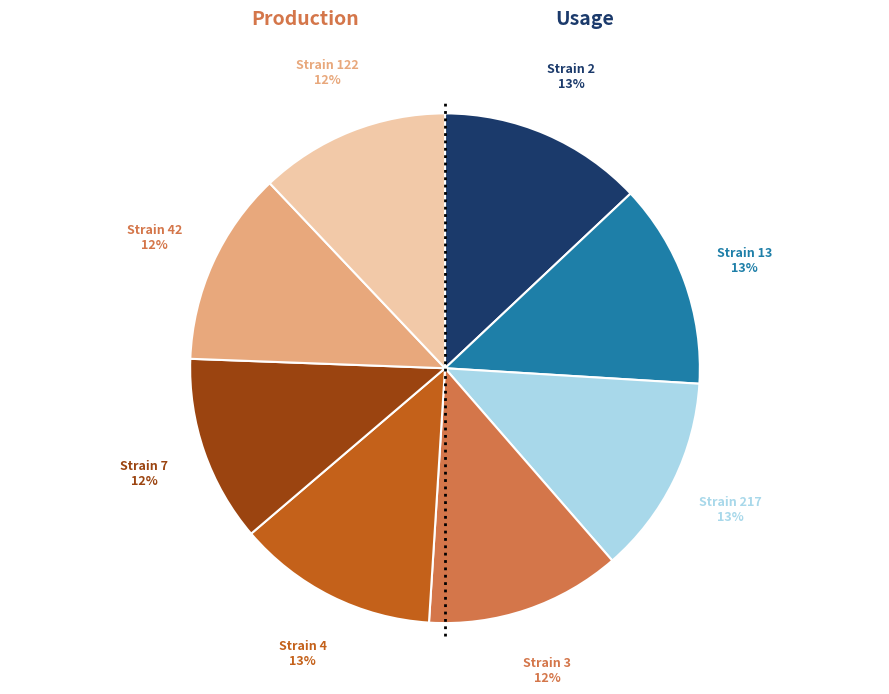

What percentage is the Strain 7 slice, to the nearest percent?

12%